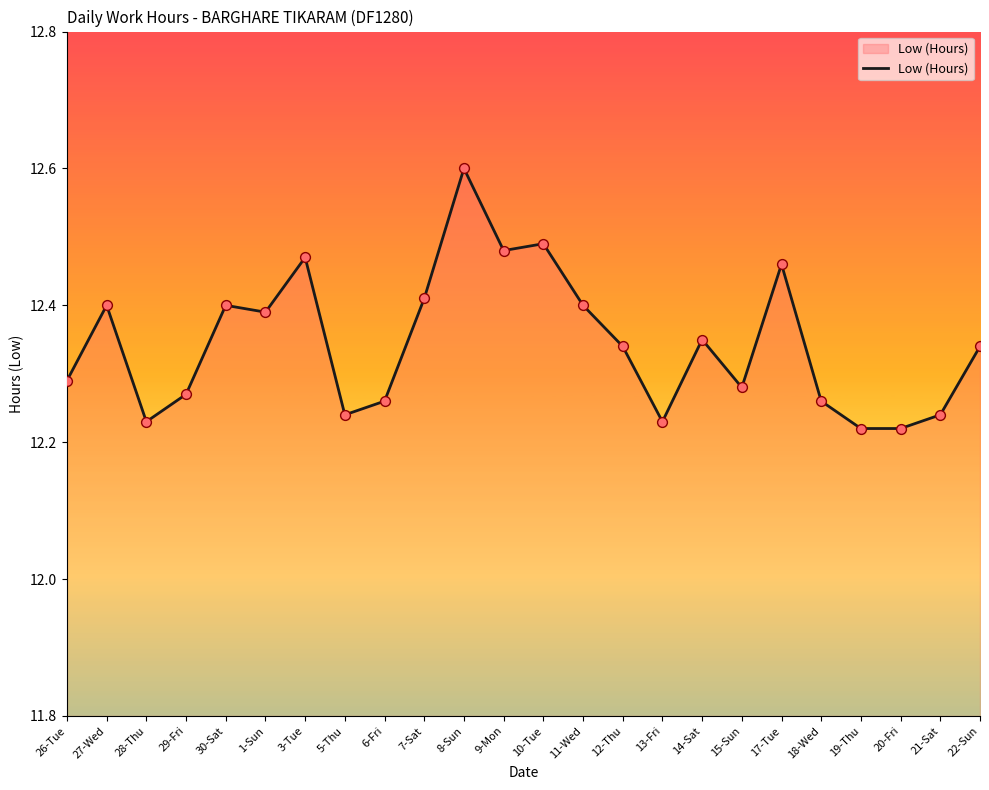

Approximately how many times larger is the value at 3-Tue compared to 10-Tue?

1.0